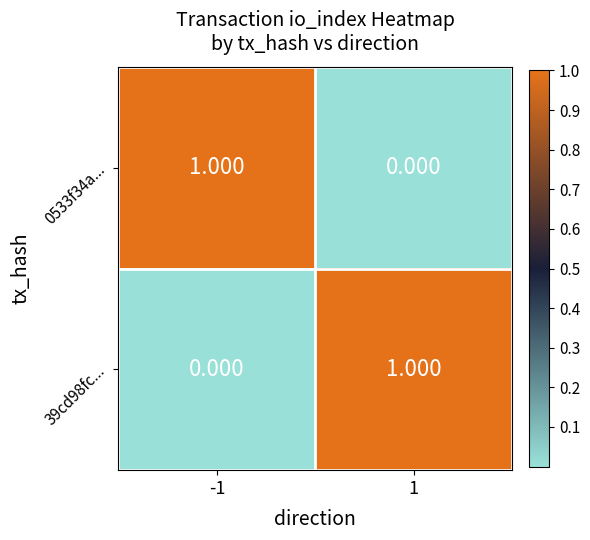

Reading left to right, transcribe all the data shown in this chart.

0533f34a...: -1=1	1=0
39cd98fc...: -1=0	1=1